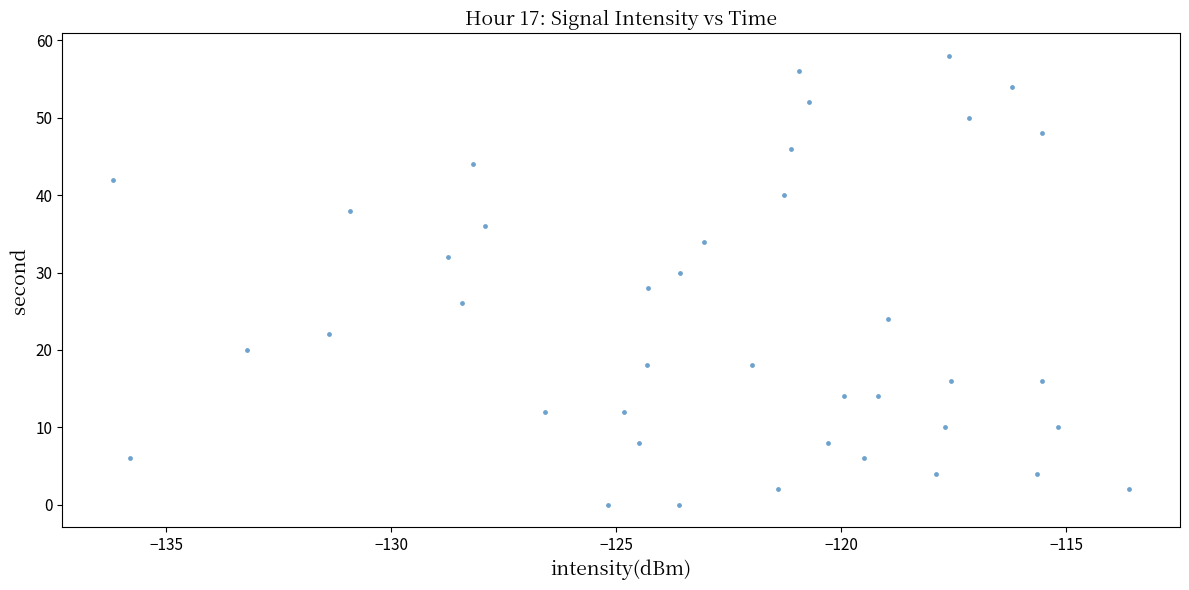

What is the range of Y values (max minus min)?

58